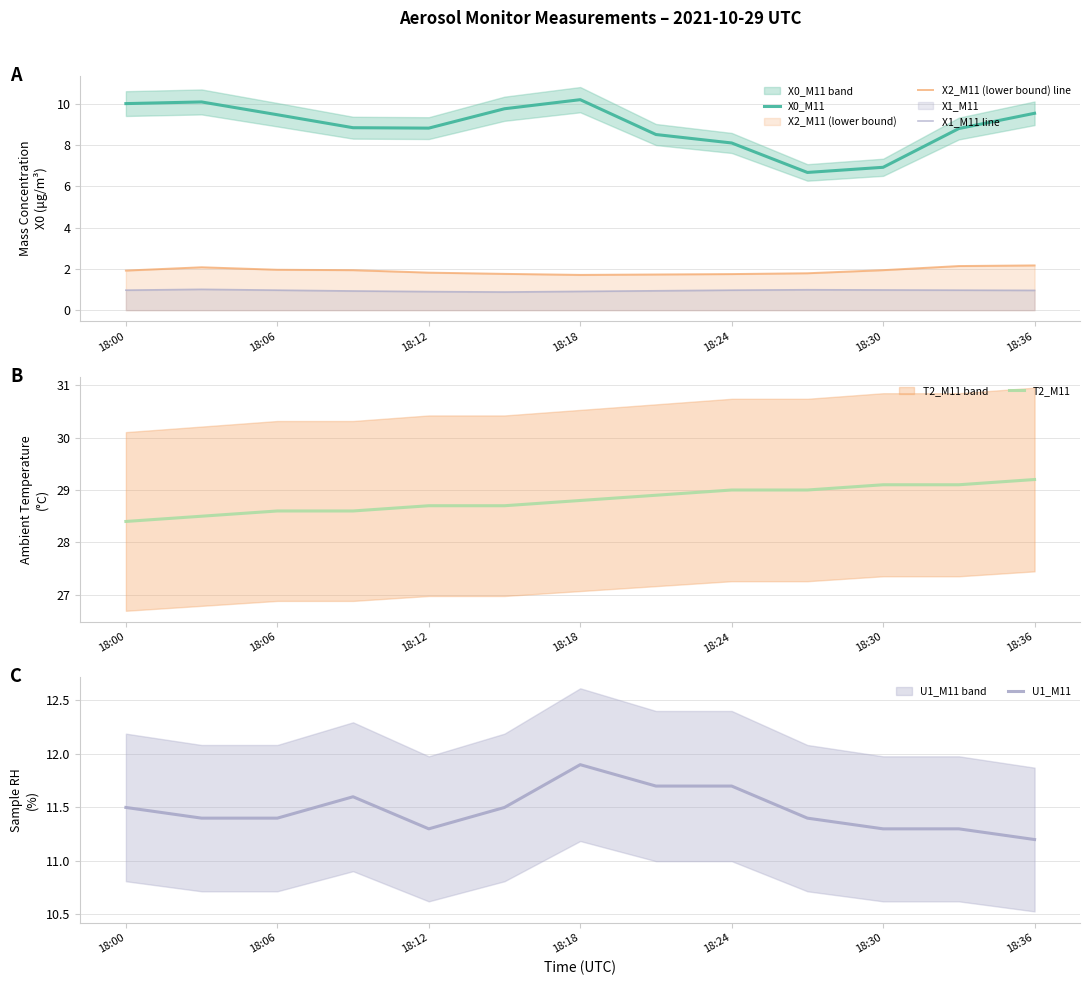

Reading right to left, what are all the values shown in this chart?

X0_M11: 9.6	8.8	6.9	6.7	8.1	8.5	10.2	9.8	8.8	8.8	9.5	10.1	10.0
X2_M11 (lower bound) line: 2.2	2.1	1.9	1.8	1.8	1.7	1.7	1.8	1.8	1.9	2.0	2.1	1.9
X1_M11 line: 1.0	1.0	1.0	1.0	1.0	0.9	0.9	0.9	0.9	0.9	1.0	1.0	1.0
T2_M11: 29.2	29.1	29.1	29.0	29.0	28.9	28.8	28.7	28.7	28.6	28.6	28.5	28.4
U1_M11: 11.2	11.3	11.3	11.4	11.7	11.7	11.9	11.5	11.3	11.6	11.4	11.4	11.5